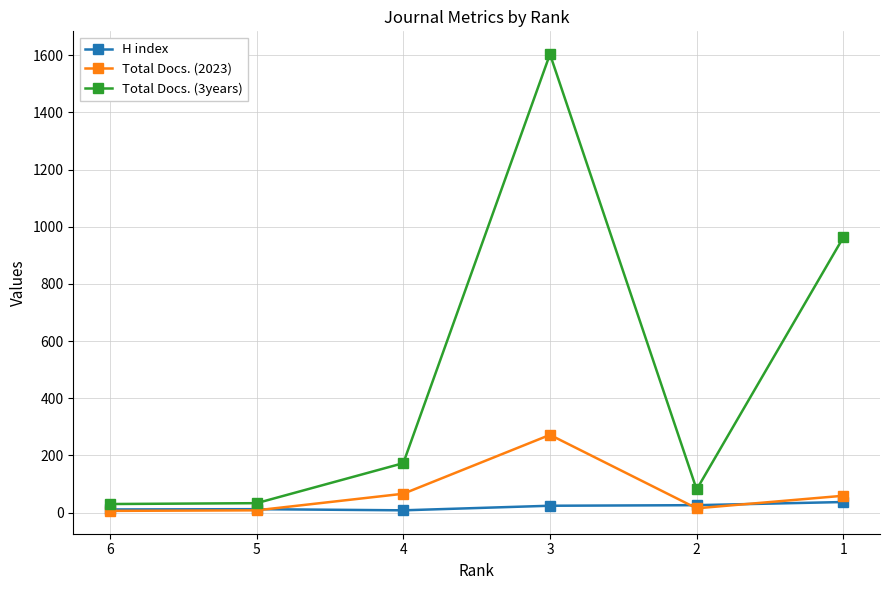

What is the maximum value shown in the chart?

1604